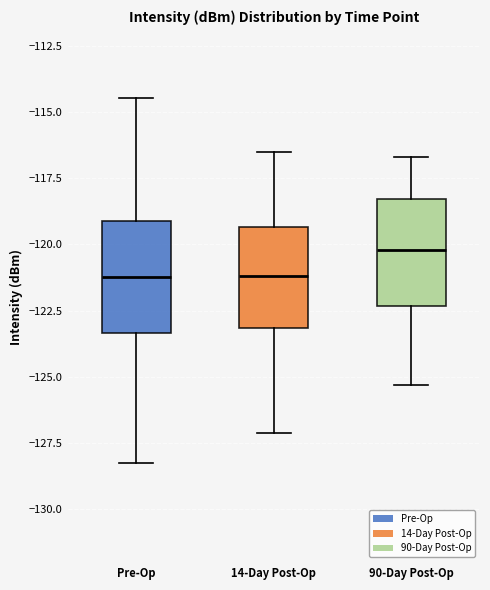

Reading left to right, read every box against the y-axis: the position of its median line, the range the box covers, and the ends of its whiskers. The values are not printed on the chart, so give them approximately, as read against the axis.

Pre-Op: median -121.0, box -123.5 to -119.0, whiskers -128.0 to -114.5
14-Day Post-Op: median -121.0, box -123.0 to -119.5, whiskers -127.0 to -116.5
90-Day Post-Op: median -120.0, box -122.5 to -118.5, whiskers -125.5 to -116.5